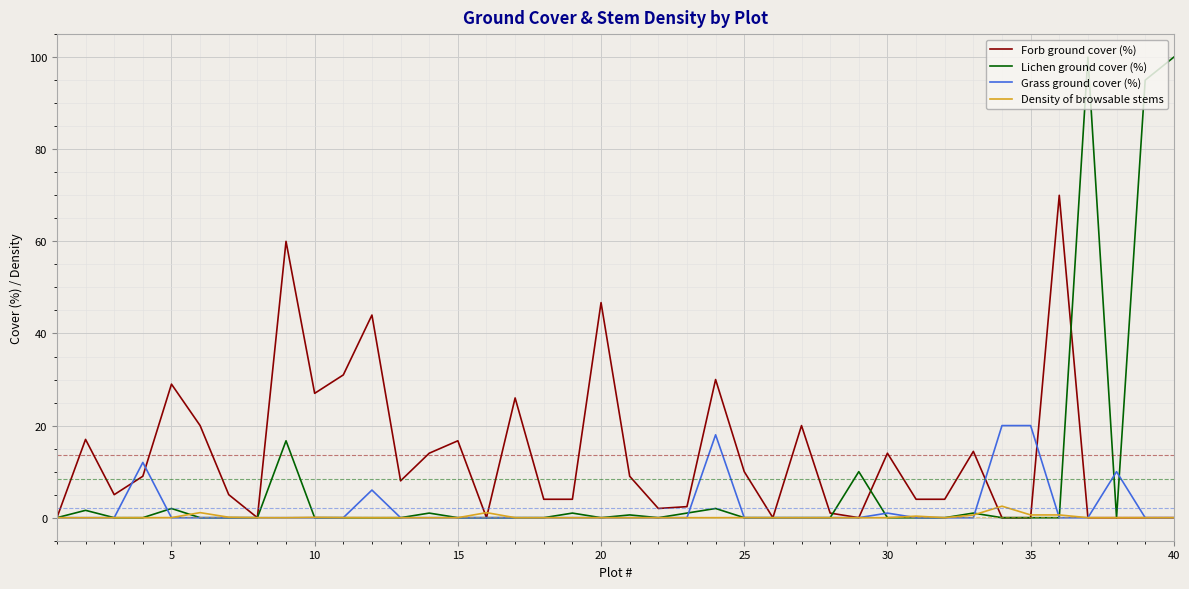

What is the sum of all Forb ground cover (%) values?

547.2